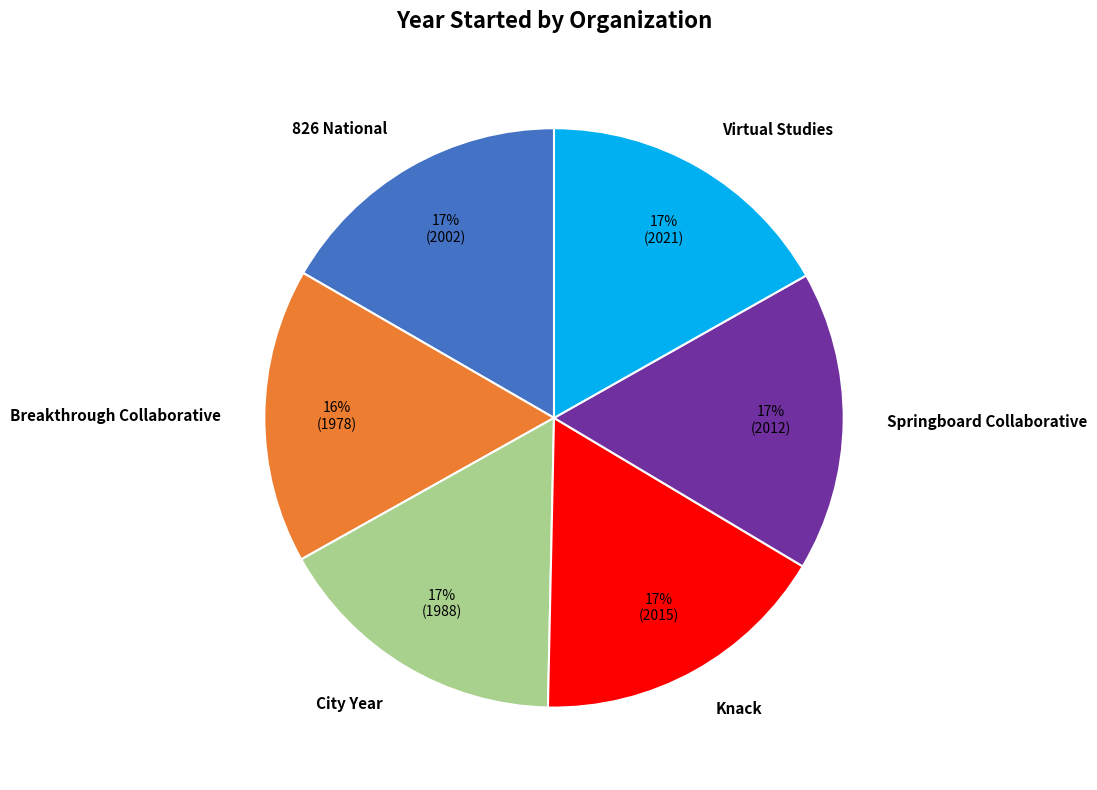

Approximately how many times larger is the value at City Year compared to Springboard Collaborative?

1.0